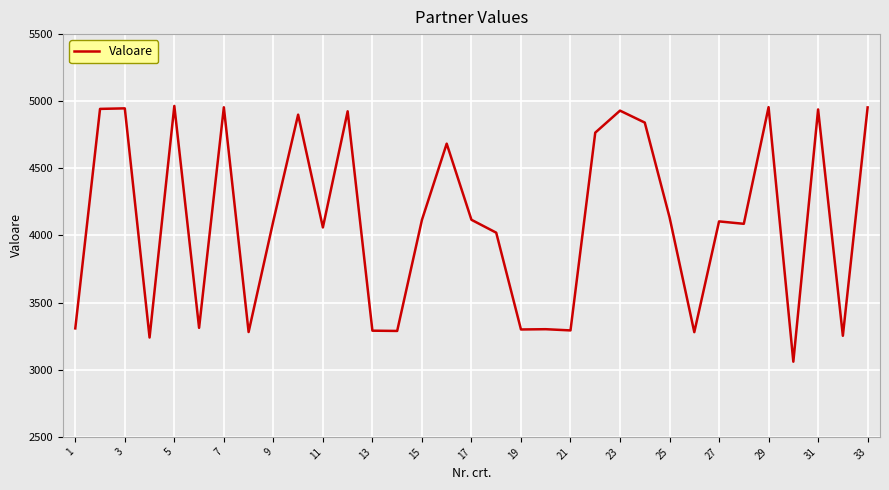

What is the maximum value shown in the chart?

4965